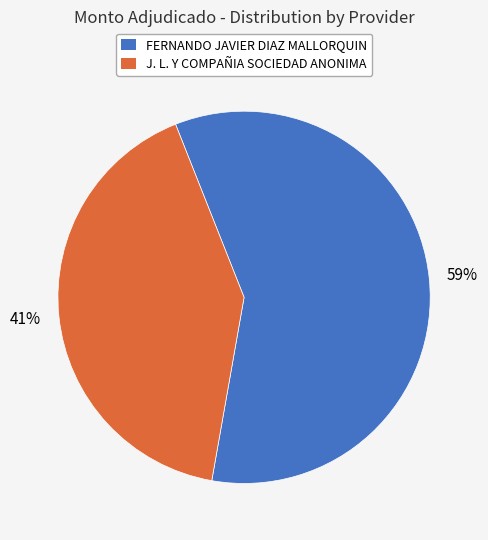

Count the number of slices in the pie.

2